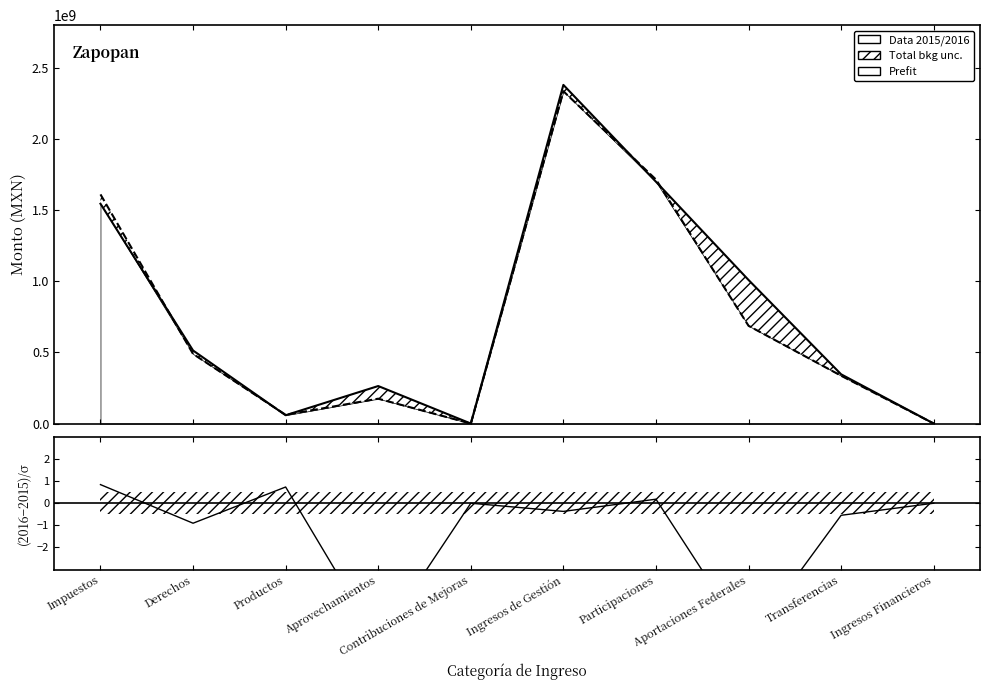

How many times do Data 2015 and Data 2016 cross each other?

5